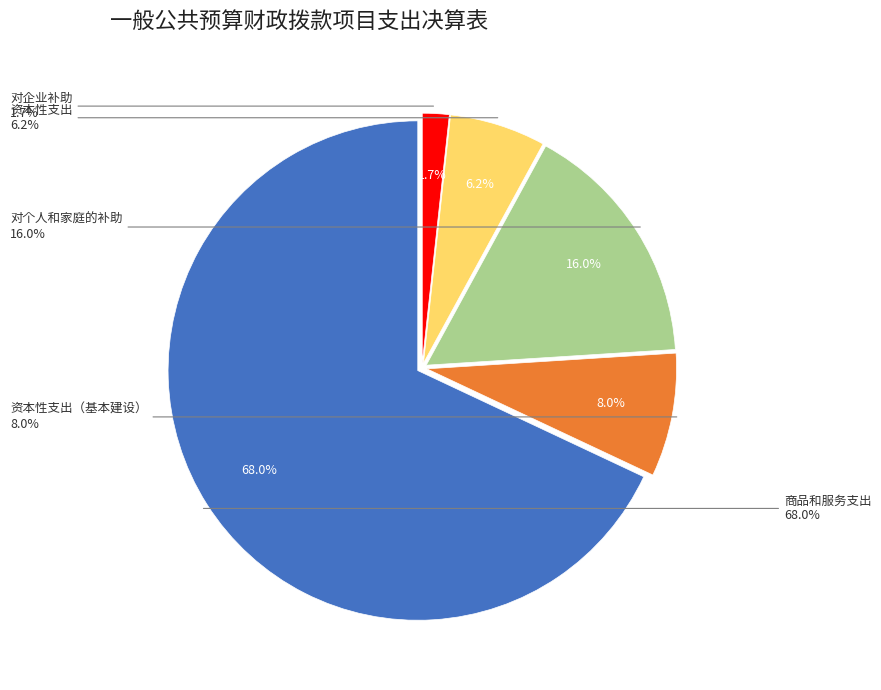

To the nearest percent, what percentage of the pie is 资本性支出（基本建设）?

8%